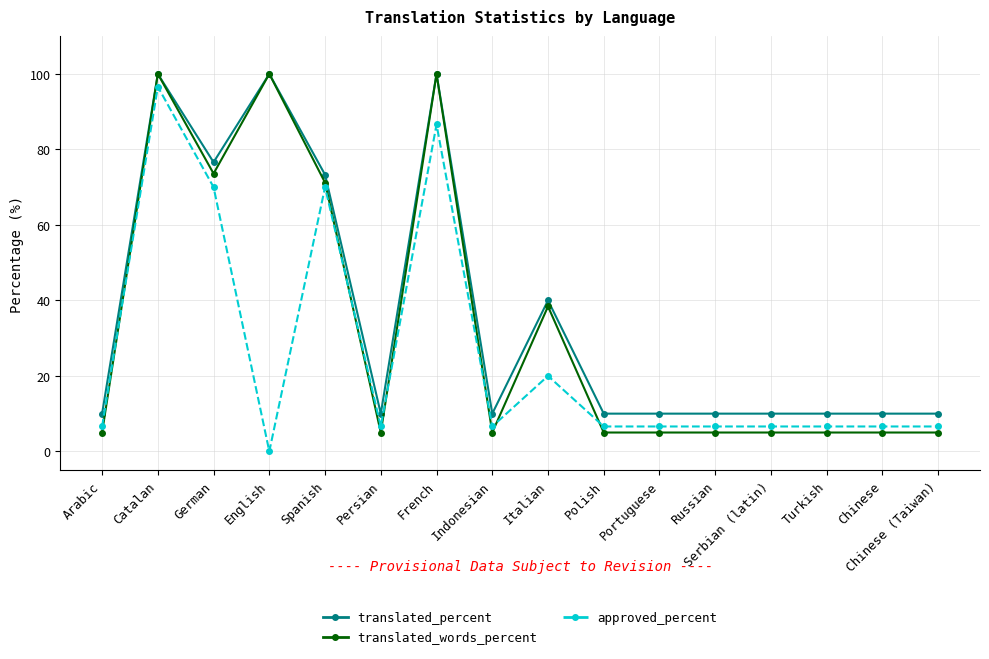

What is the approximate value of translated_words_percent at German?

73.6